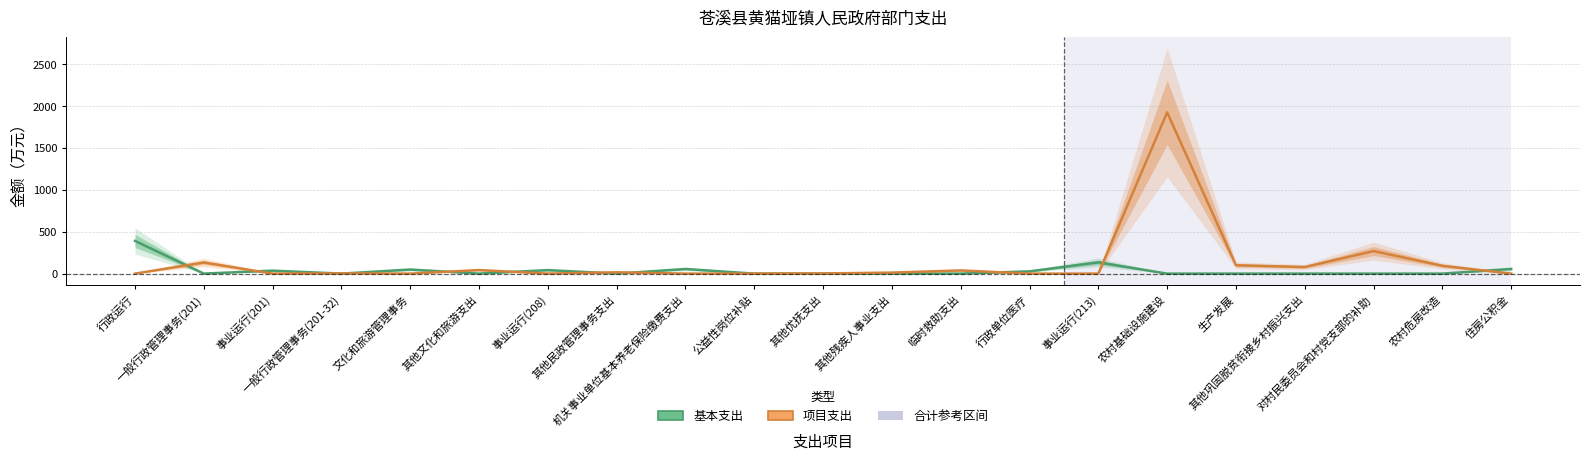

At which category is the sum across all series the highest?

农村基础设施建设